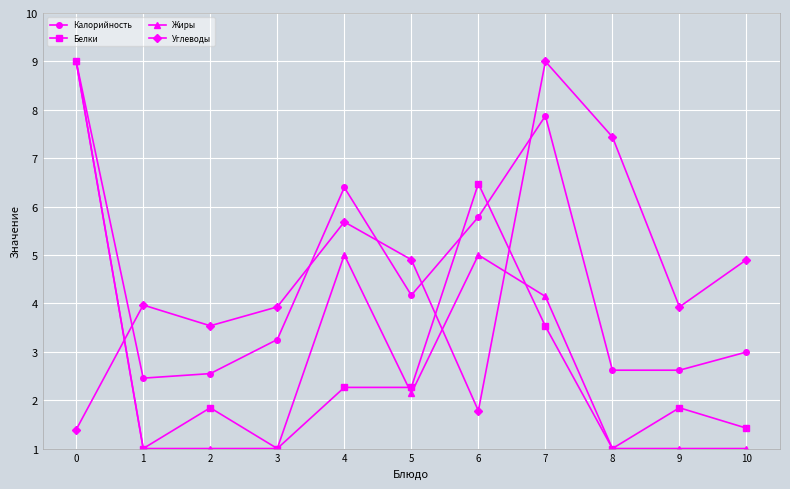

Which category has the highest value in the Углеводы series?

7